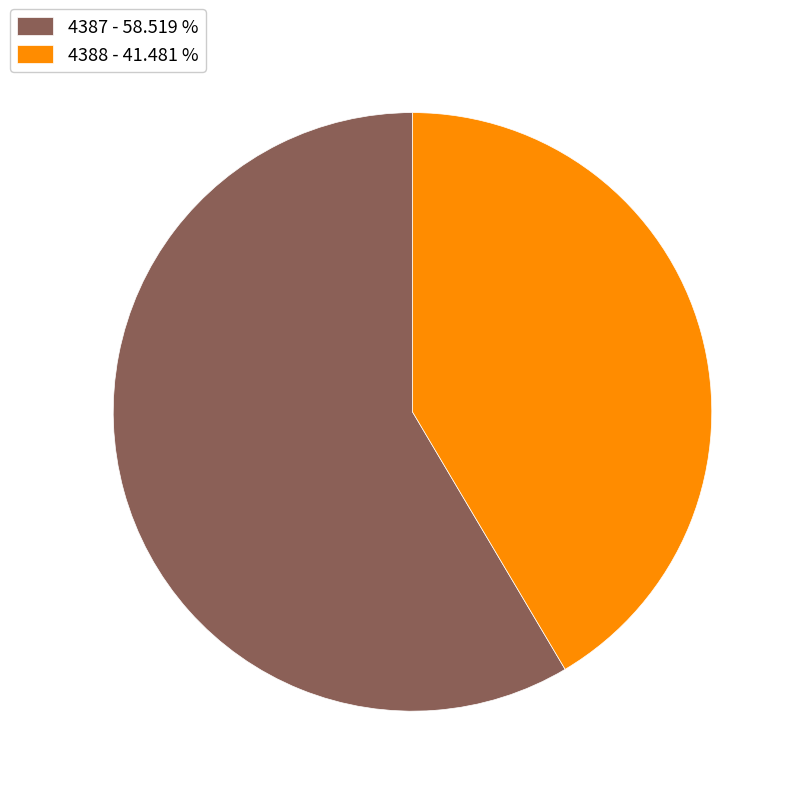

How many slices are in this pie chart?

2